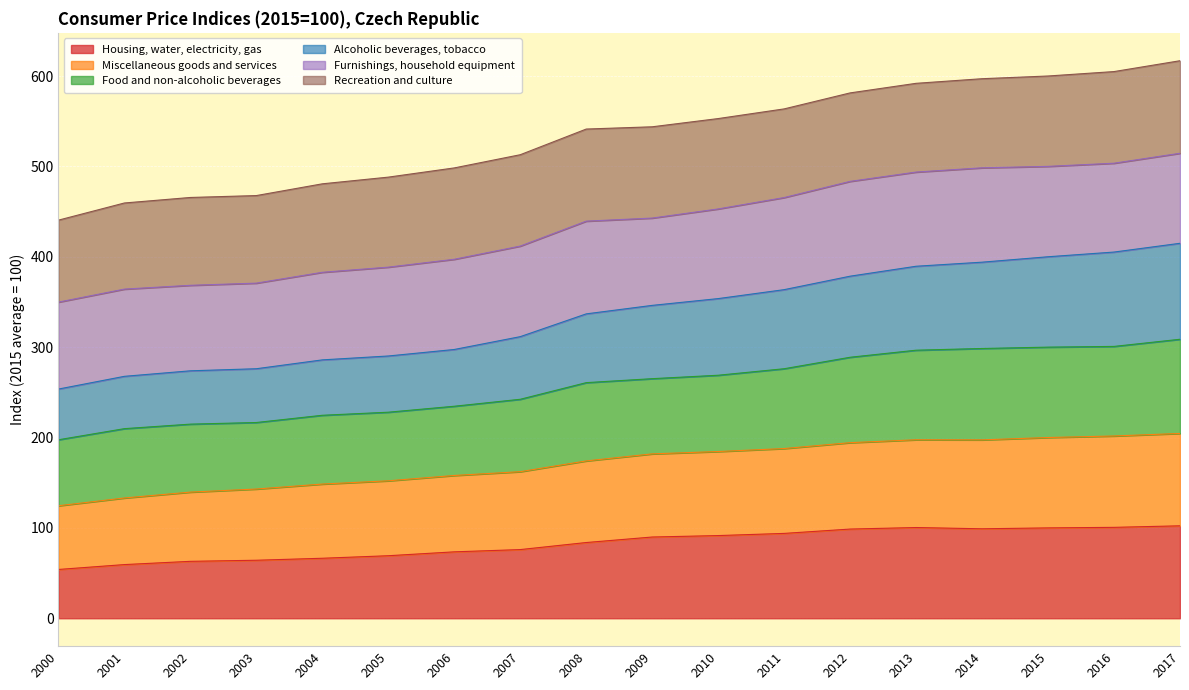

What is the total value across all series at 2002?

465.6